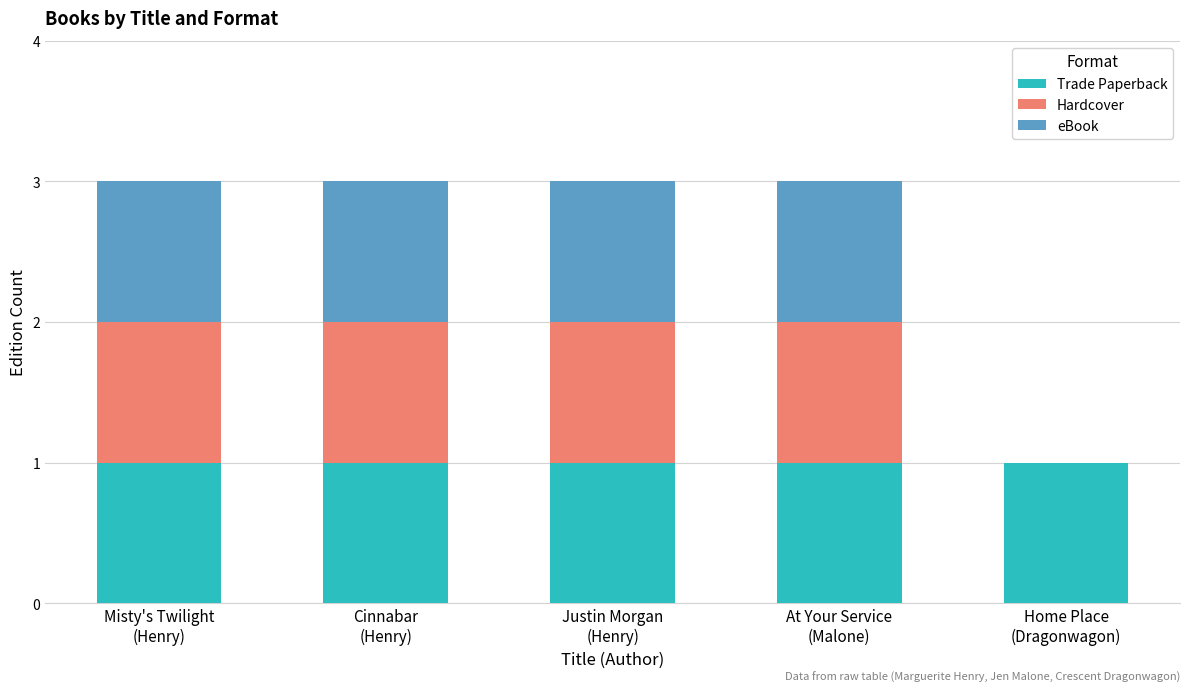

What is the sum of all Trade Paperback values?

5